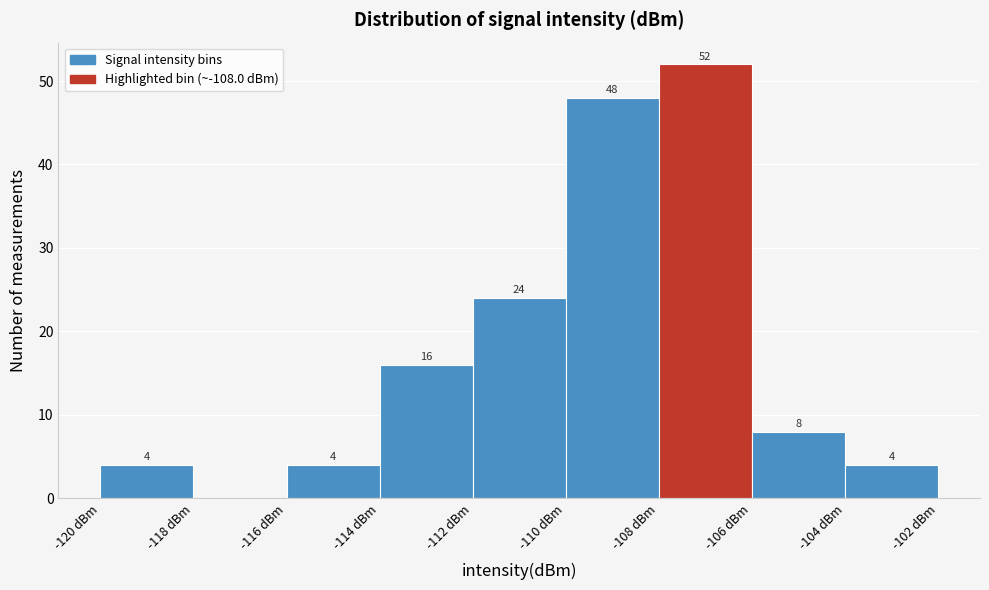

Which range on the x-axis has the tallest bar?

-108 to -106